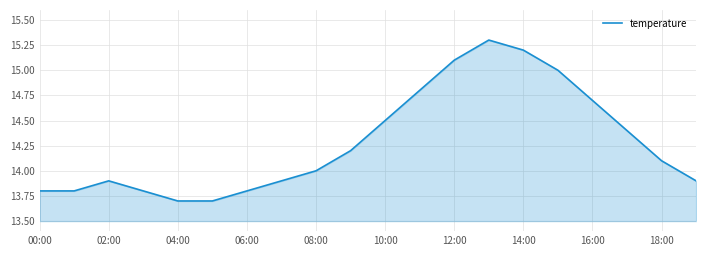

What is the greatest value displayed?

15.3